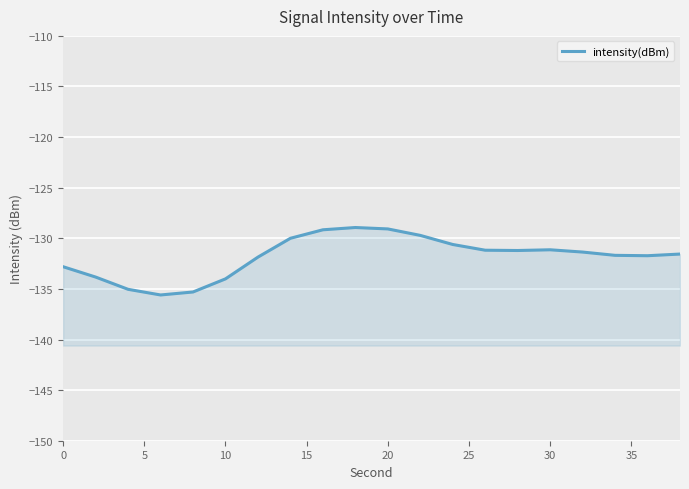

What is the value of the 14th point from the left?

-131.2